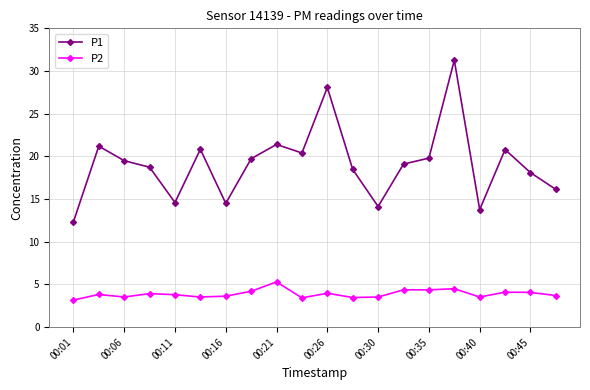

What are all the series names shown in the legend?

P1, P2